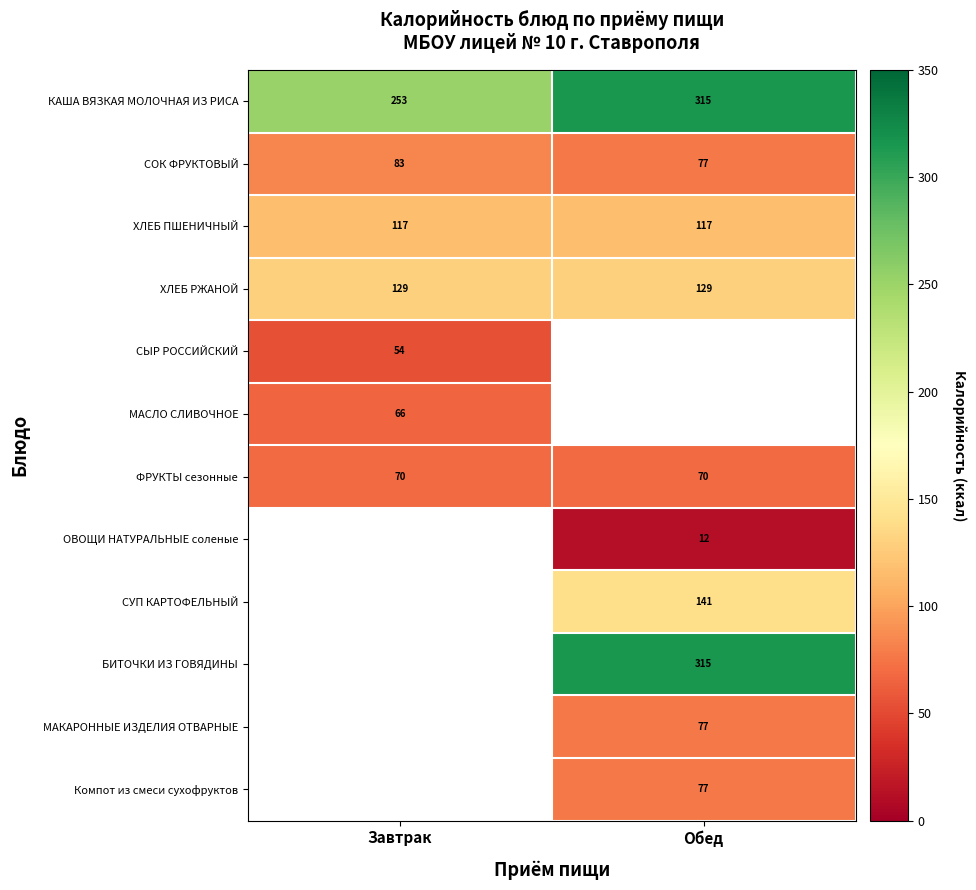

Rank the categories by КАША ВЯЗКАЯ МОЛОЧНАЯ ИЗ РИСА value from highest to lowest.

Обед, Завтрак